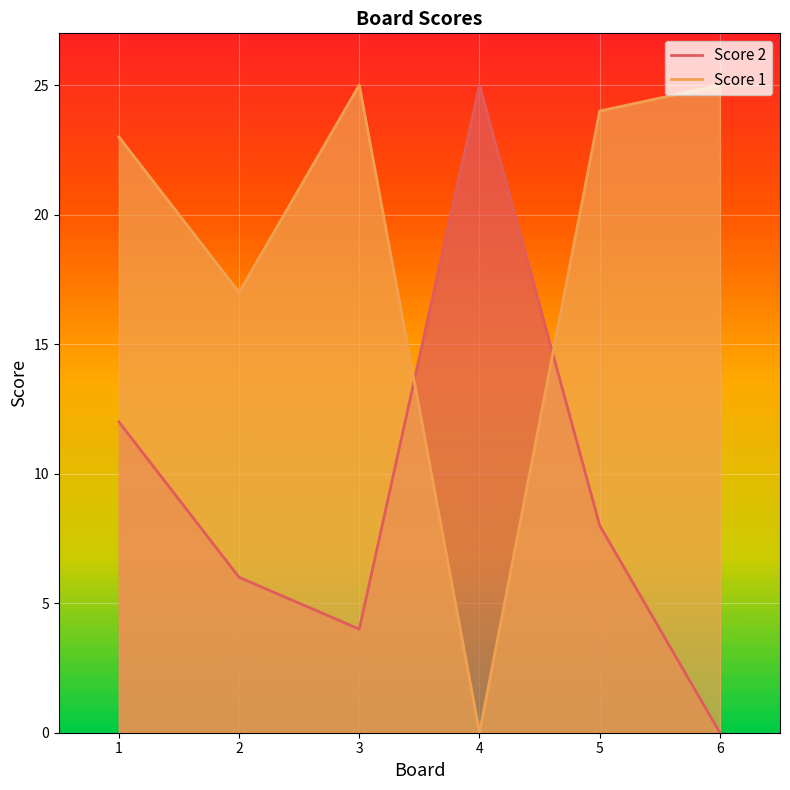

Which series has the largest range (max minus min)?

Score 2